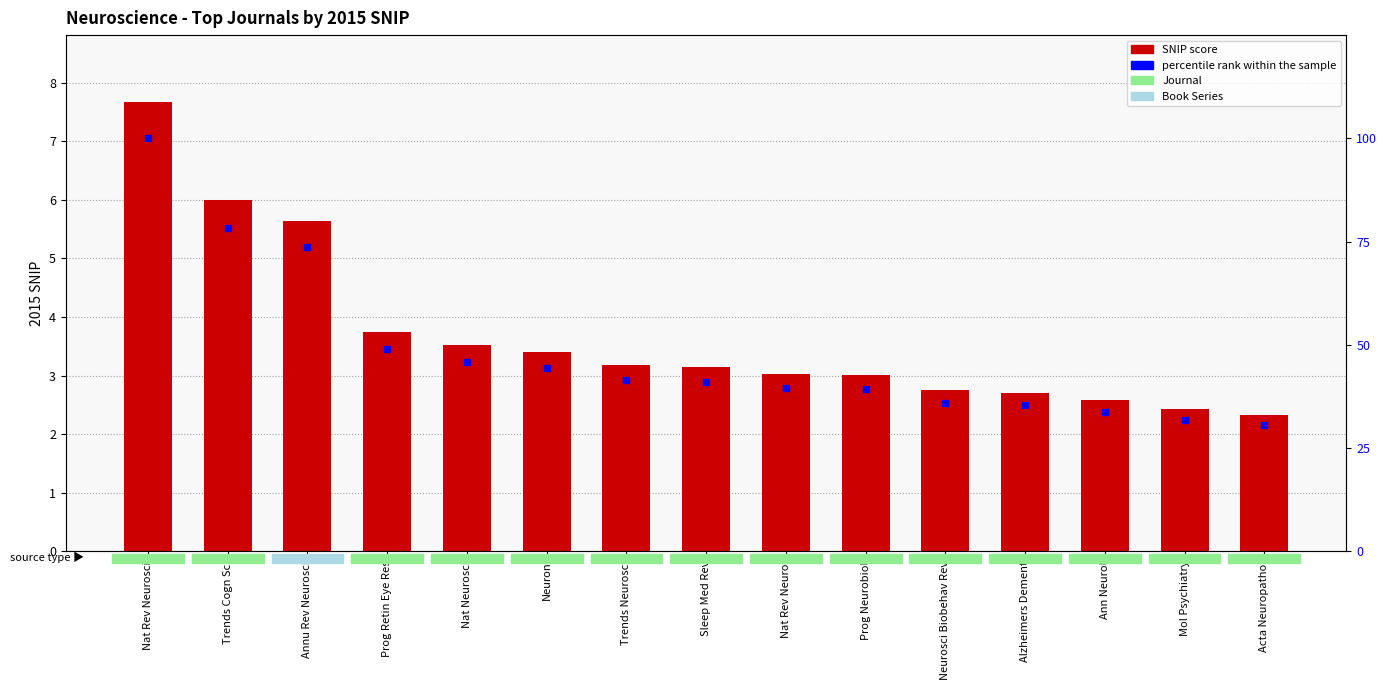

Rank the series by their average value, from highest to lowest.

percentile rank within the sample, 2015 SNIP